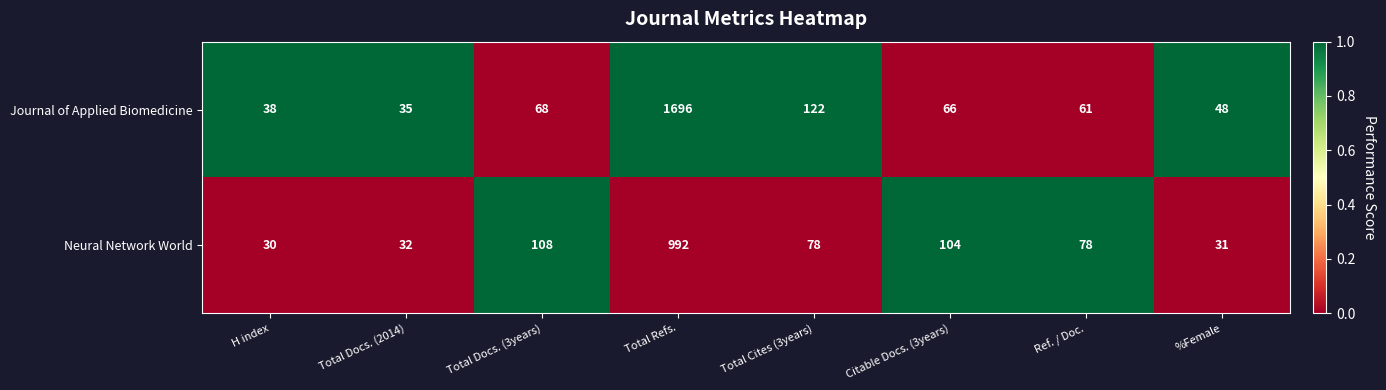

Rank the series by their maximum value, from lowest to highest.

Neural Network World, Journal of Applied Biomedicine